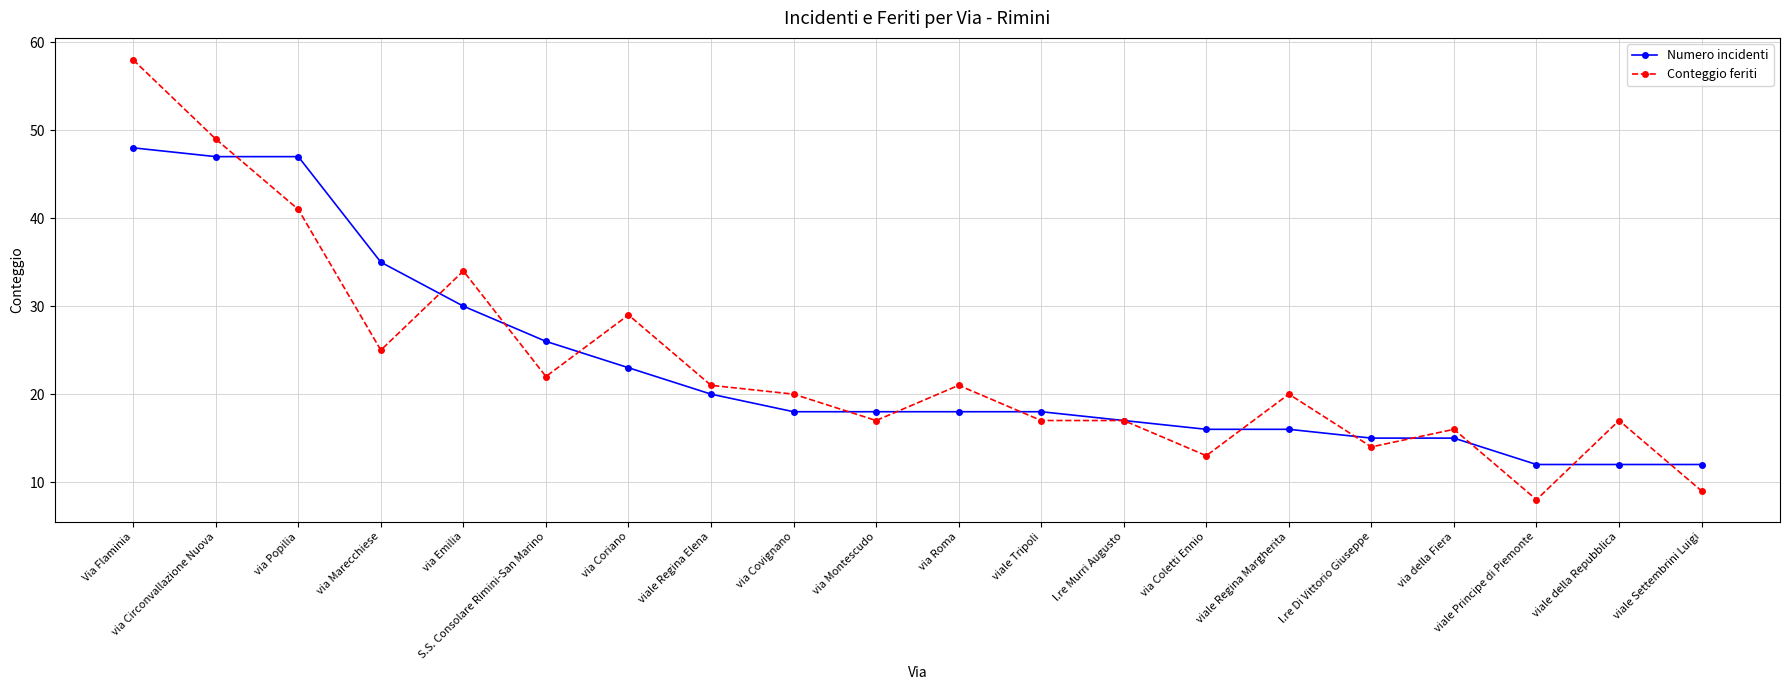

At which category does Conteggio feriti reach its first local valley?

via Marecchiese